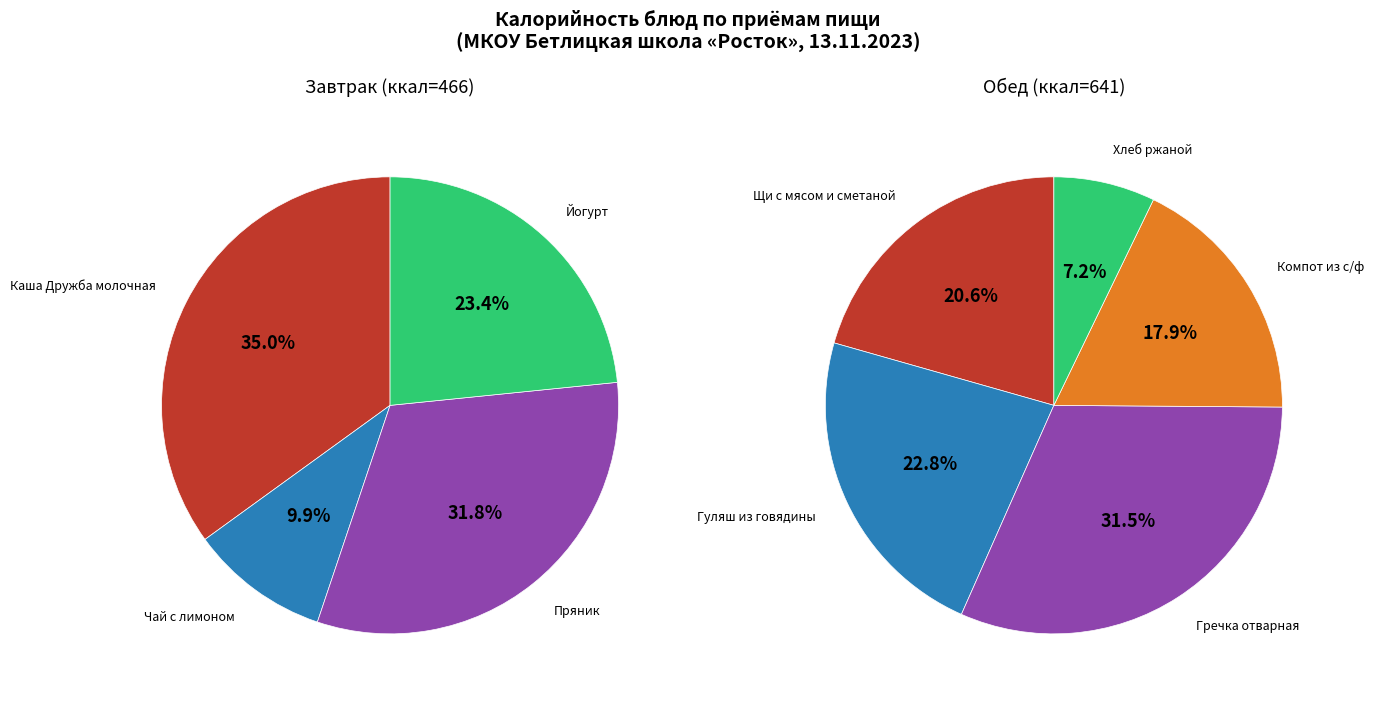

Combined, do Гуляш из говядины and Чай с лимоном account for over 50%?

No